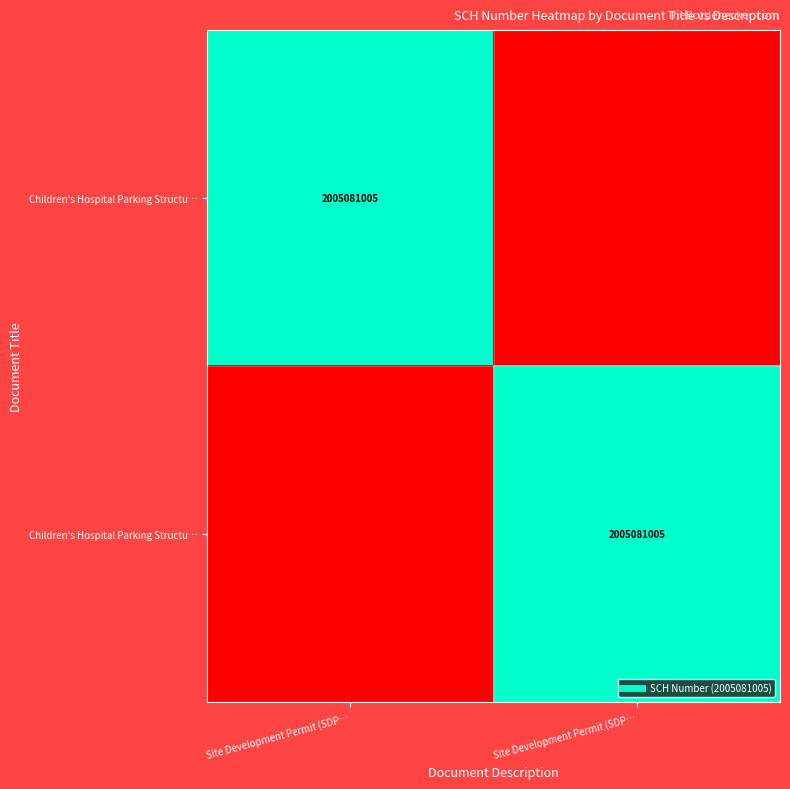

What is the total value across all series at Site Development Permit (SDP…?

2005081005